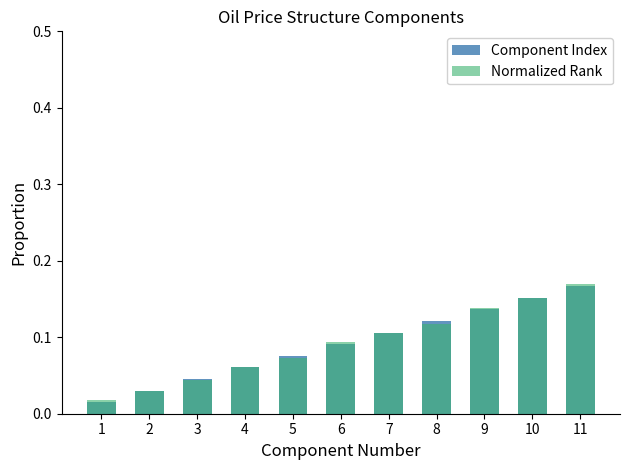

What is the value of the Normalized Rank bar at the 9th from the left?

0.1